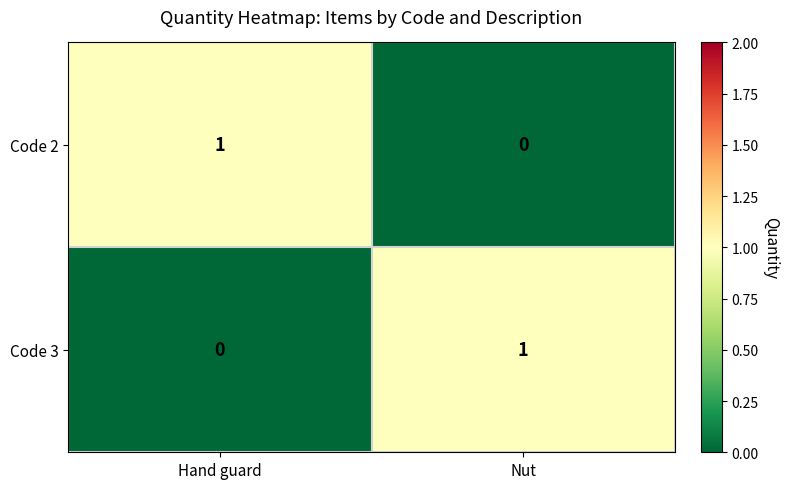

List the labels in order of Code 3 value, largest first.

Nut, Hand guard